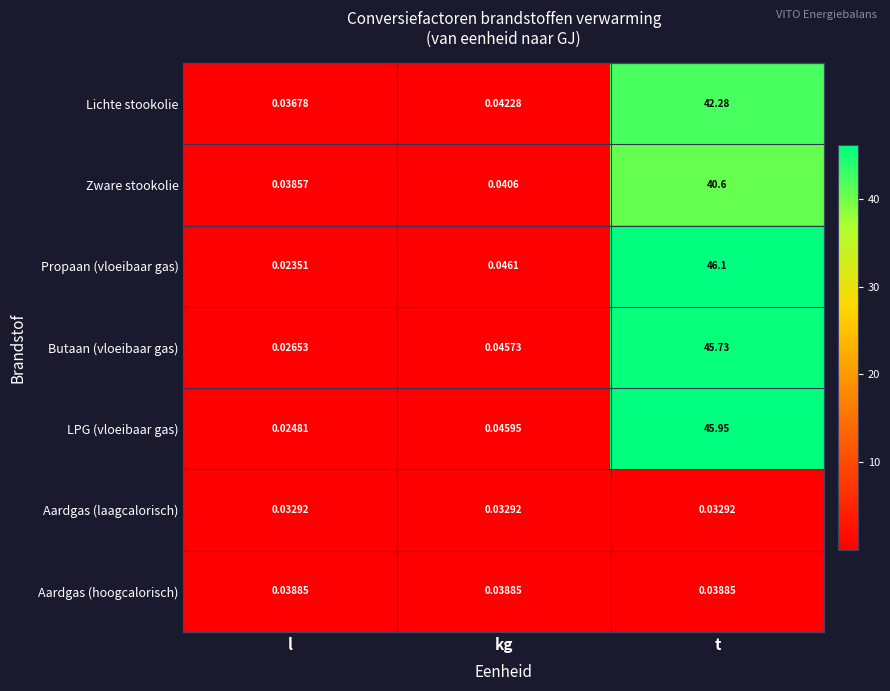

How many categories are shown in the chart?

3